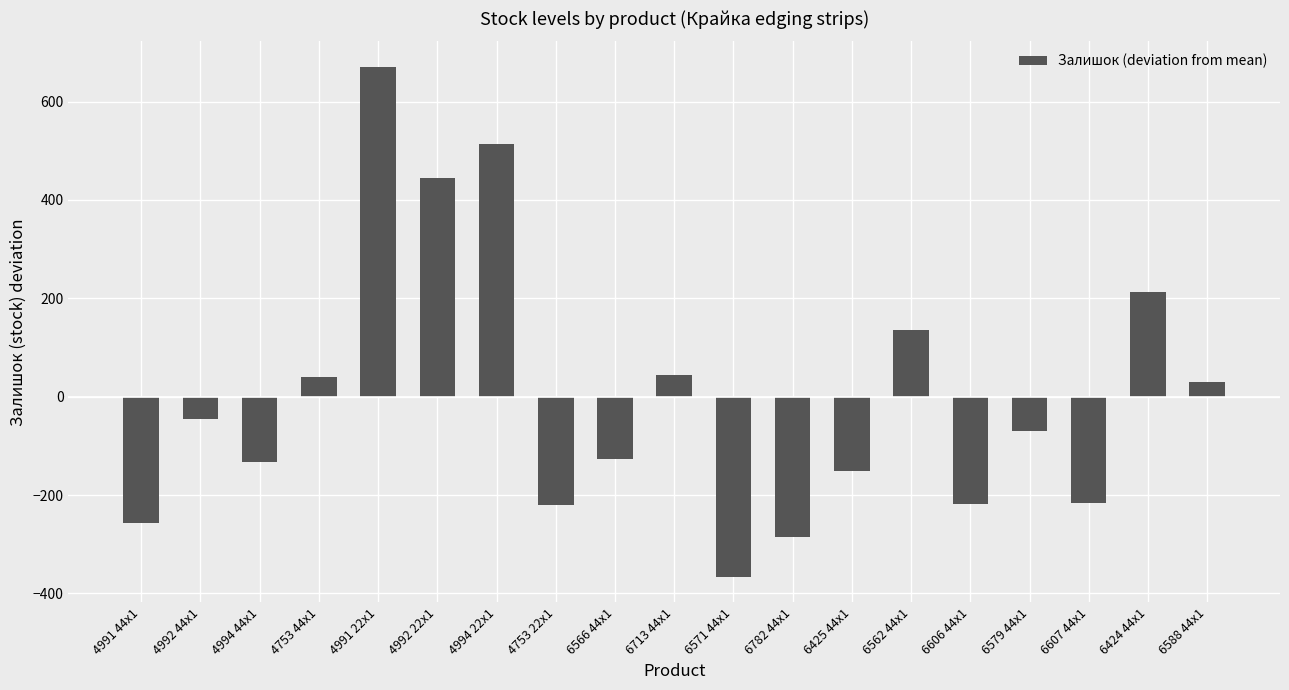

Is it true that the value at 6425 44x1 is -251.1?

False